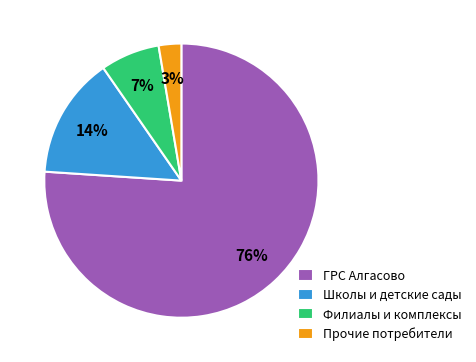

Which slice is the smallest?

Прочие потребители